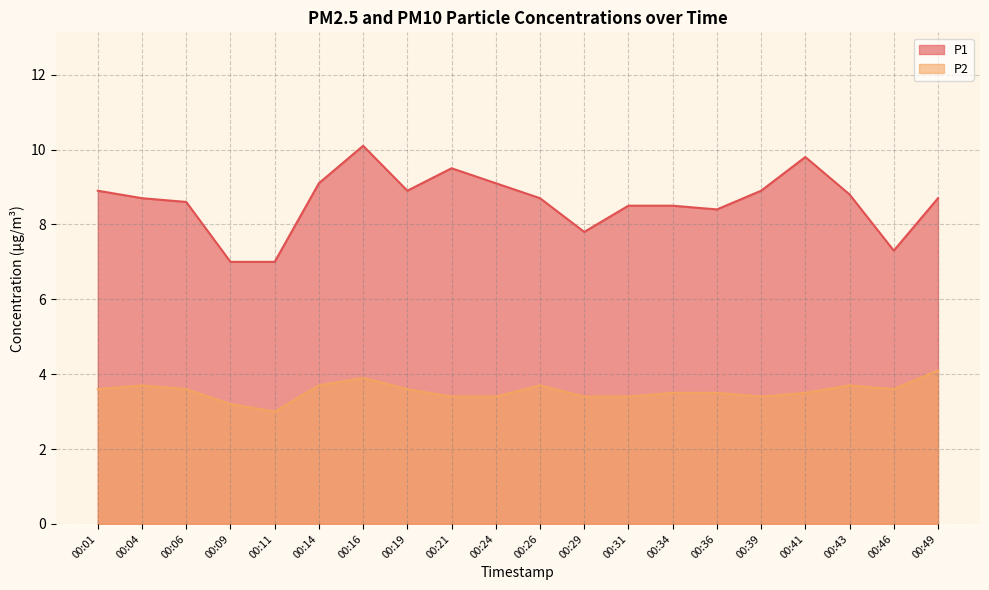

Rank the categories by P2 value from highest to lowest.

00:49, 00:16, 00:04, 00:14, 00:26, 00:43, 00:01, 00:06, 00:19, 00:46, 00:34, 00:36, 00:41, 00:21, 00:24, 00:29, 00:31, 00:39, 00:09, 00:11